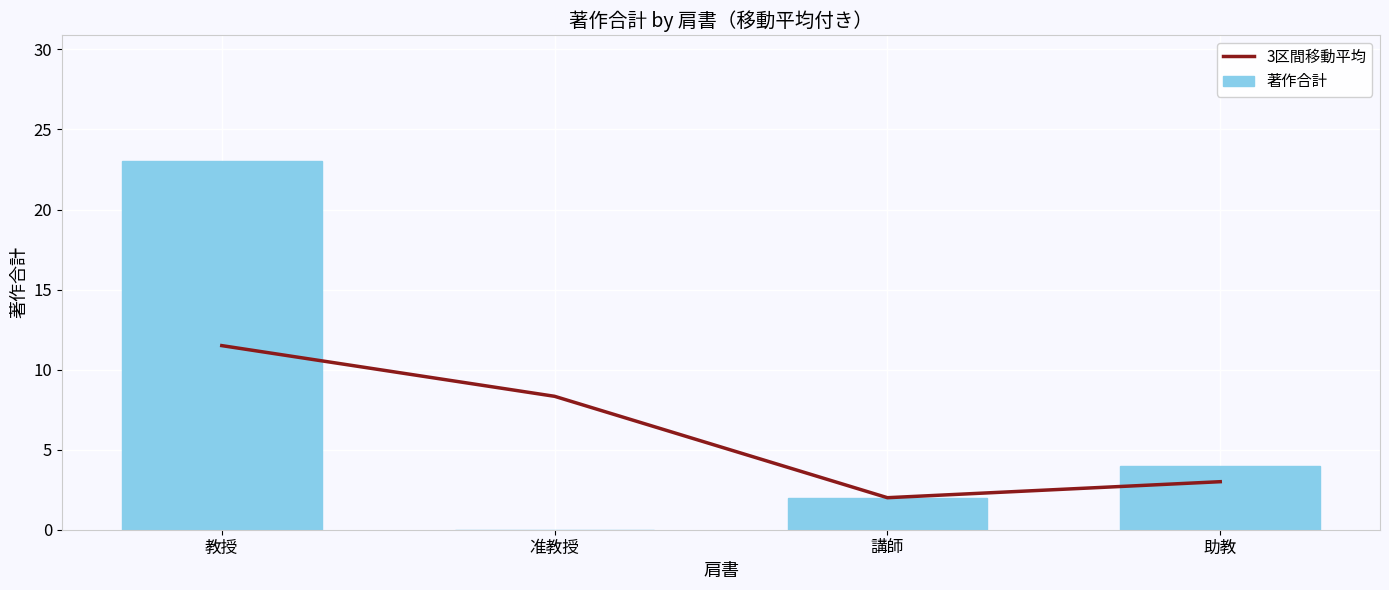

What is the difference between the second highest and second lowest values in the 著作合計 series?

2.0